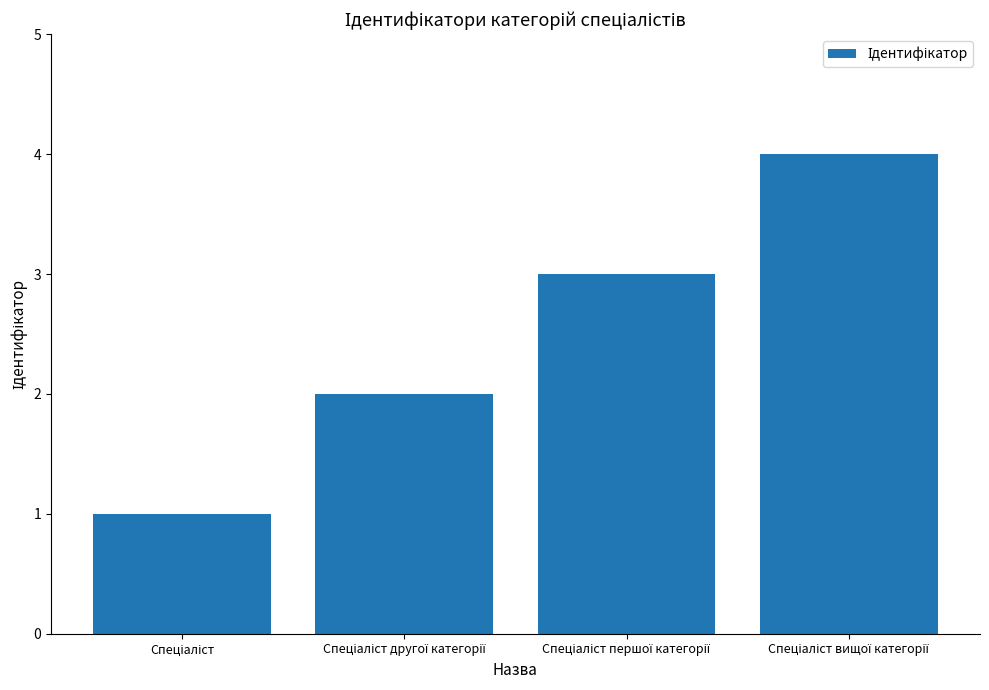

What is the difference between the maximum and minimum values?

3